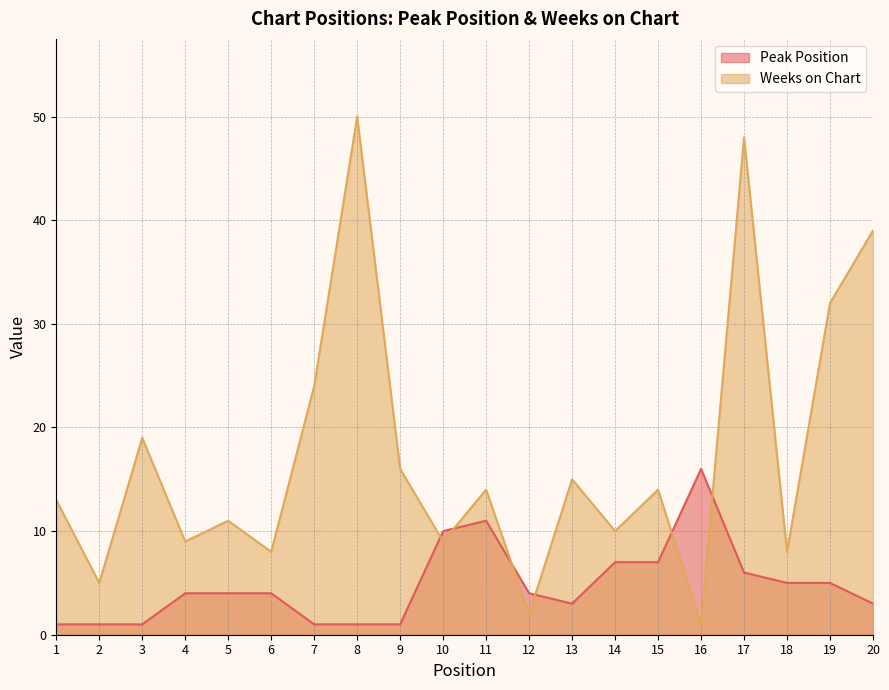

What is the sum of all Peak Position values?

95